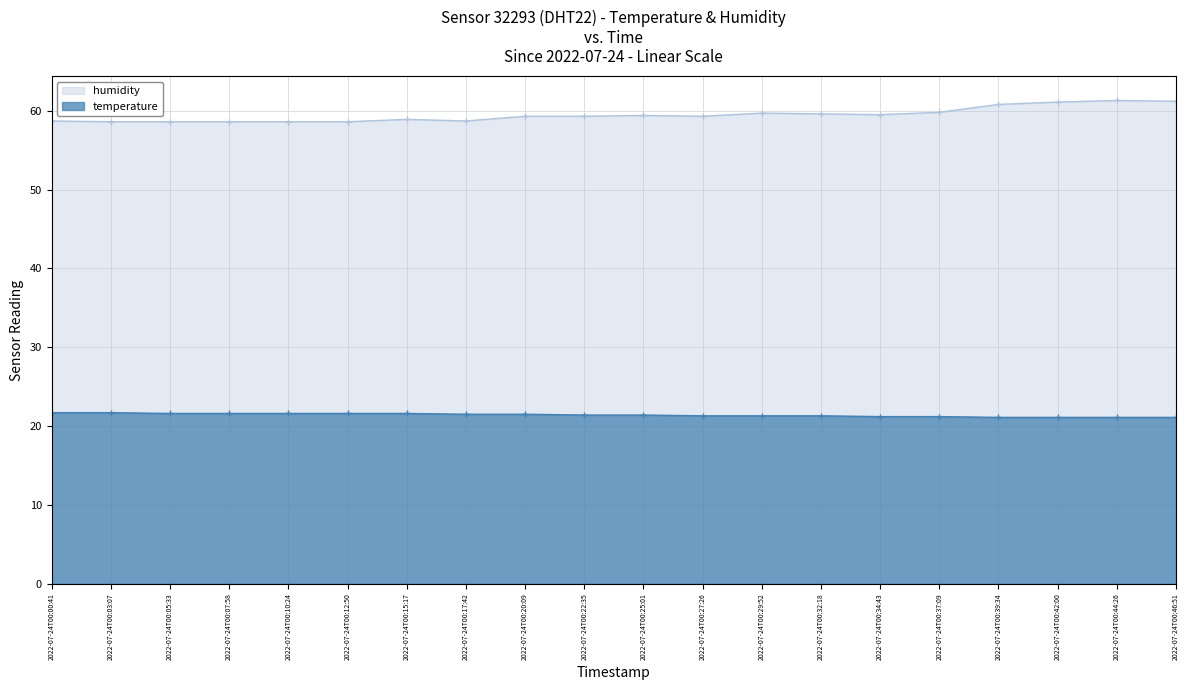

Count the temperature values in the range 21 to 22.

20